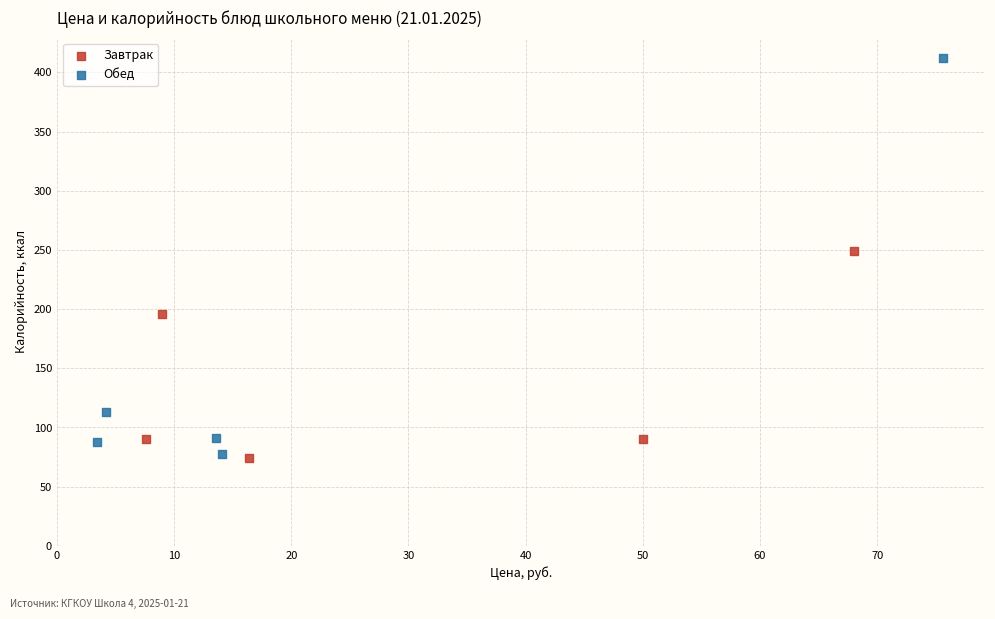

Which series has the widest spread of Y values?

Обед